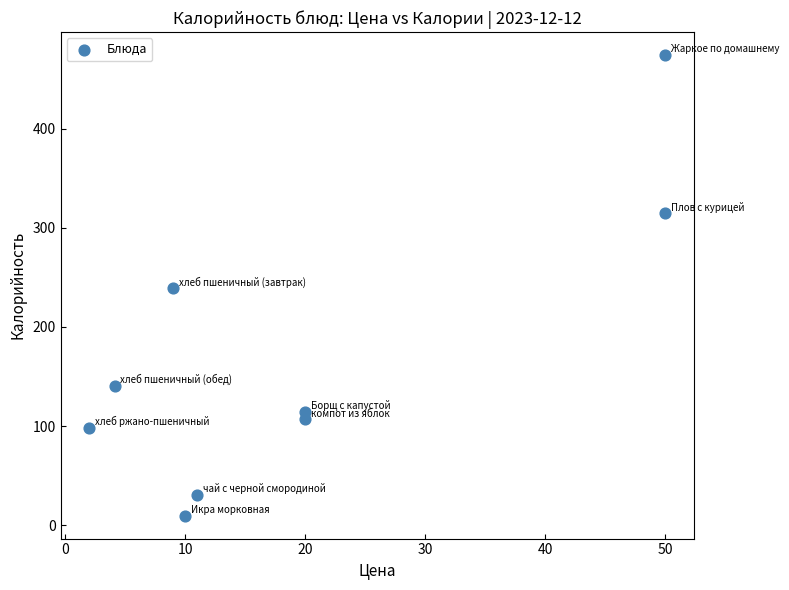

What is the average X value?

19.6